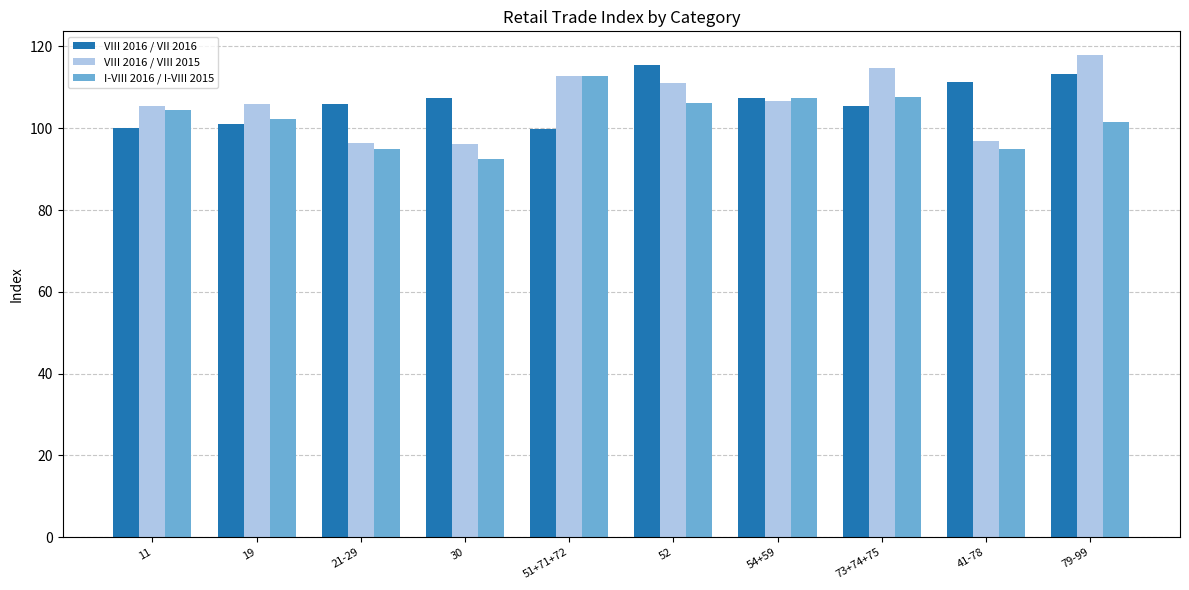

What is the average value of the VIII 2016 / VIII 2015 series?

106.4